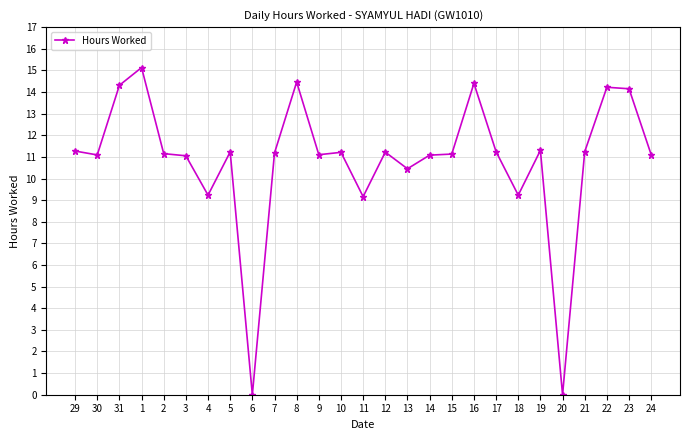

Read the value at 18.

9.2